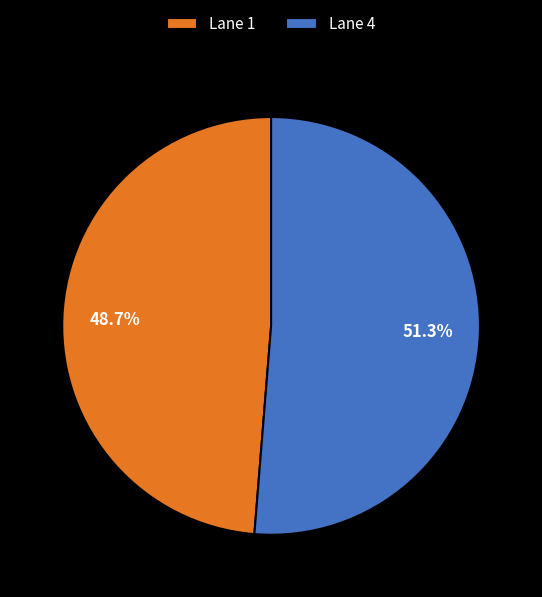

Is there any slice that represents more than half of the pie?

Yes